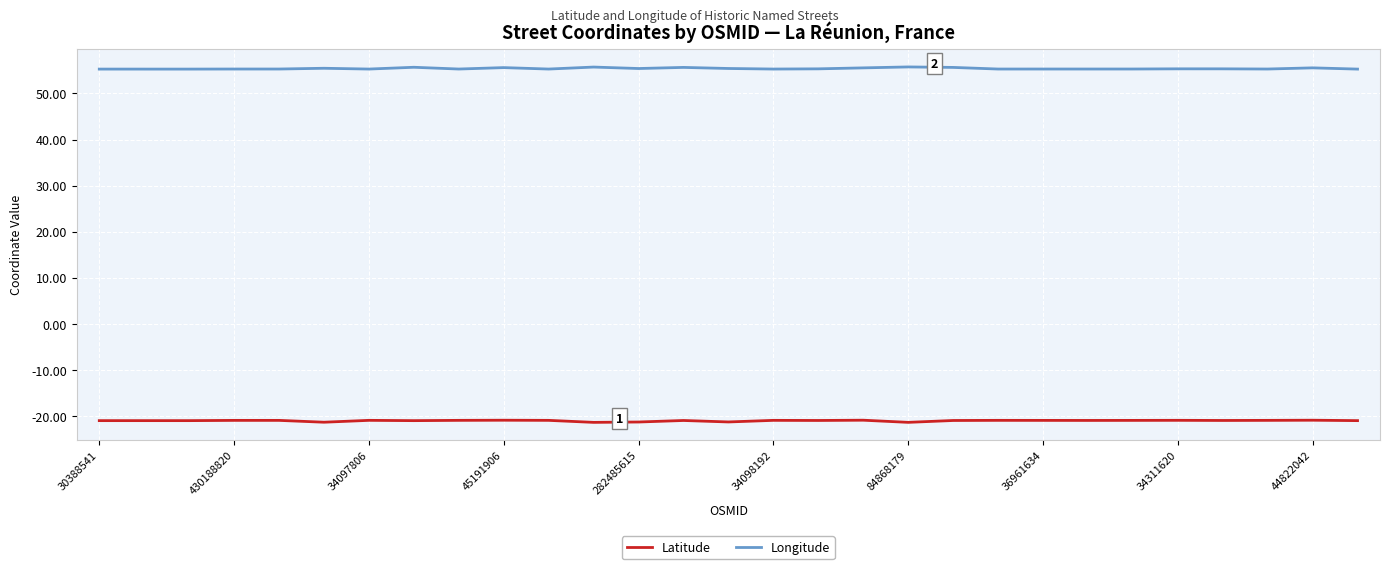

Is this an area chart (filled region under the line)?

No